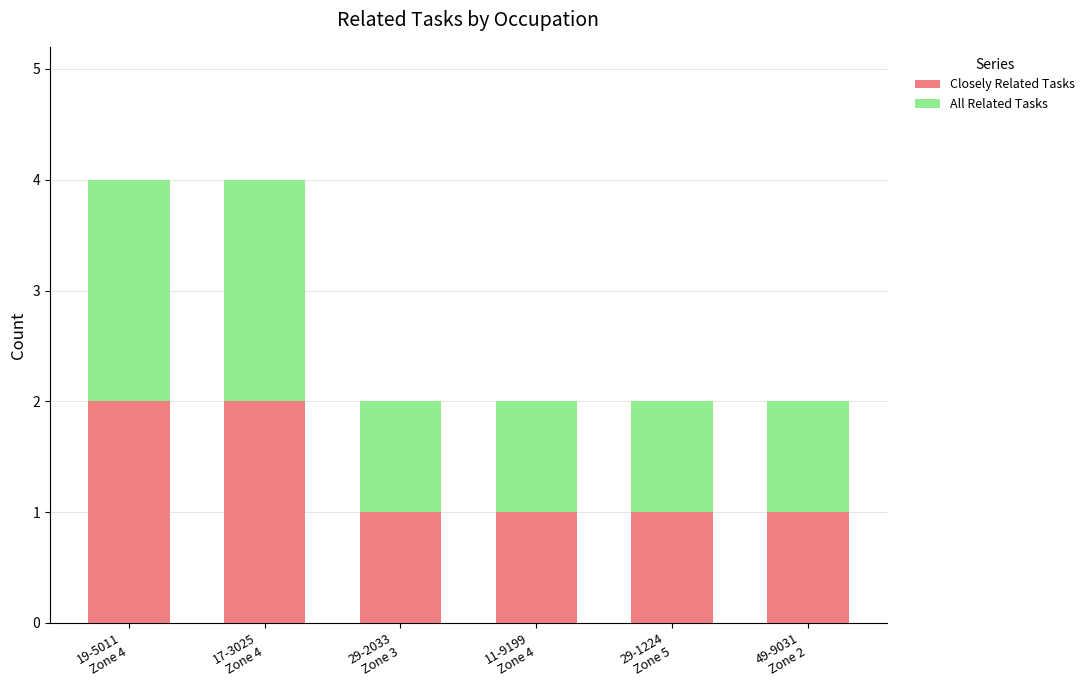

Reading left to right, transcribe the values for Closely Related Tasks.

2	2	1	1	1	1